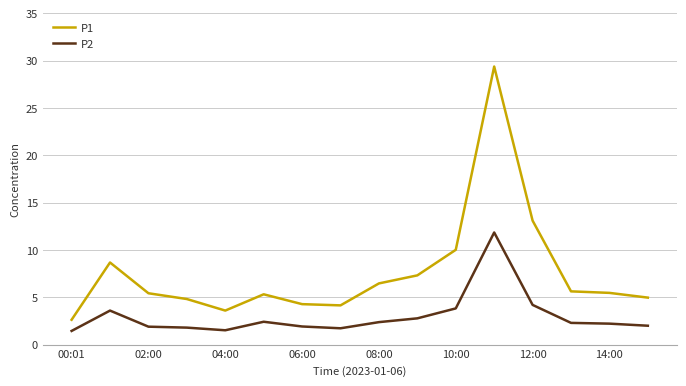

Which series has the widest spread of values?

P1